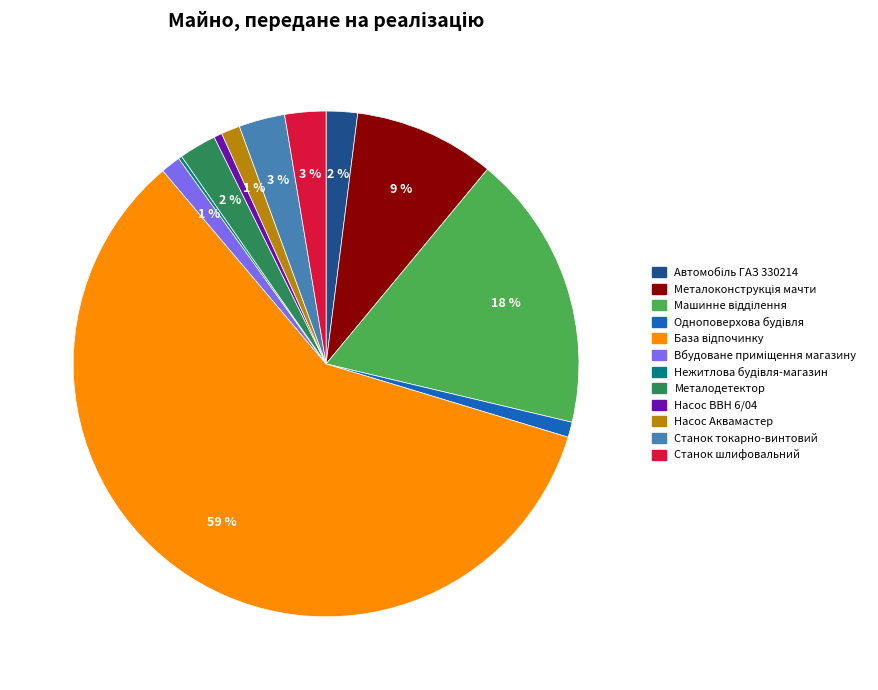

To the nearest percent, what is the average slice percentage?

8%